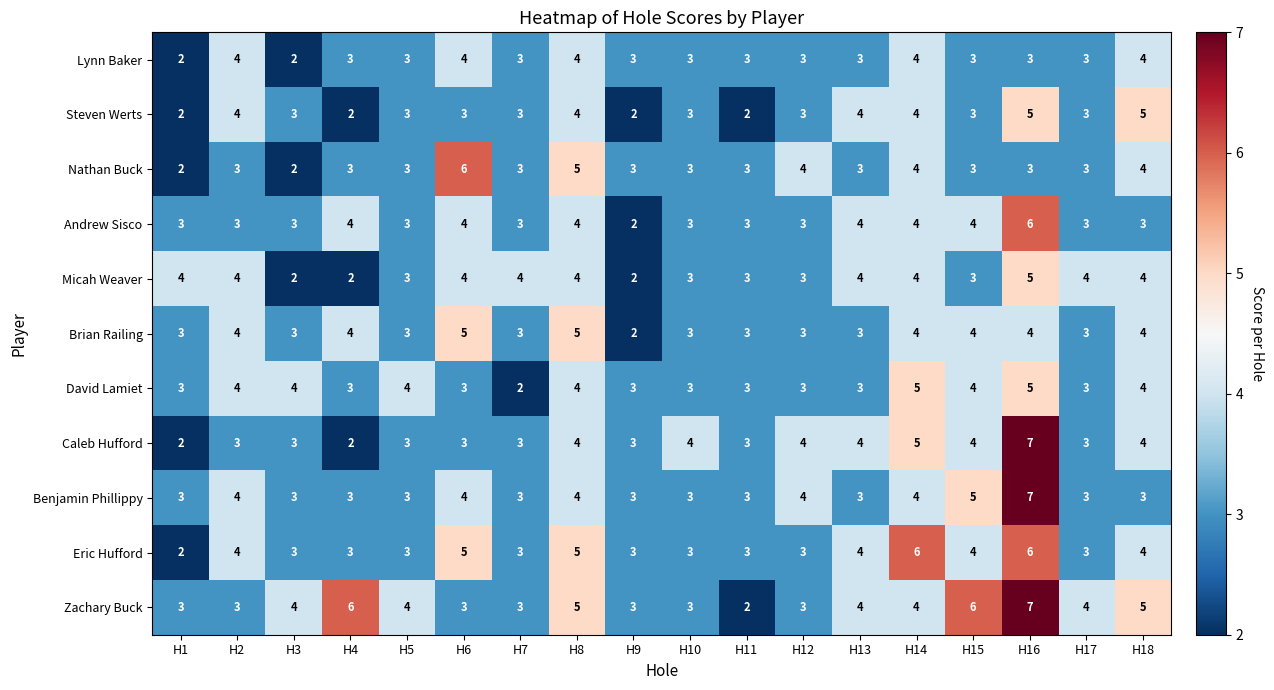

The Benjamin Phillippy series shows 3 at H5. True or false?

True